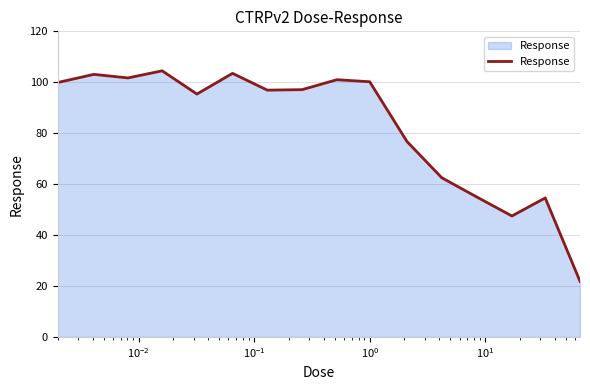

What is the greatest value displayed?

104.5